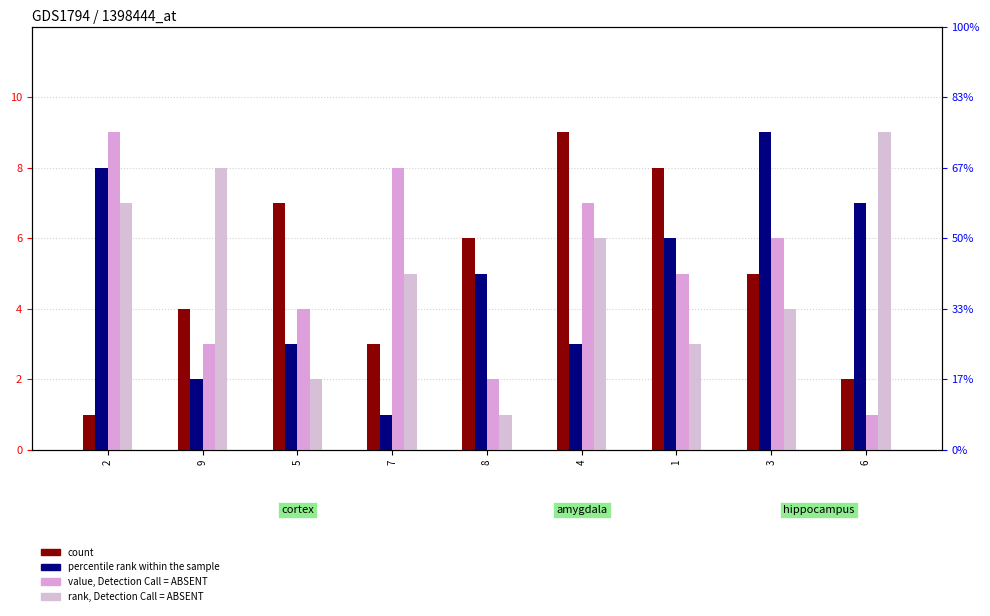

At how many categories does at least one series exceed 3?

9